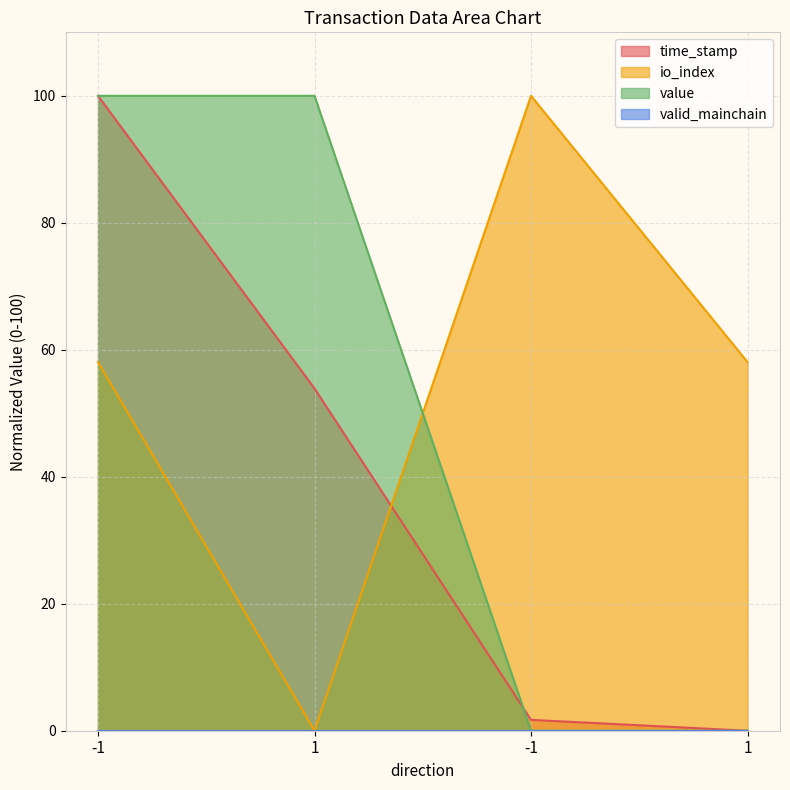

How many values in the value series are below 99?

2